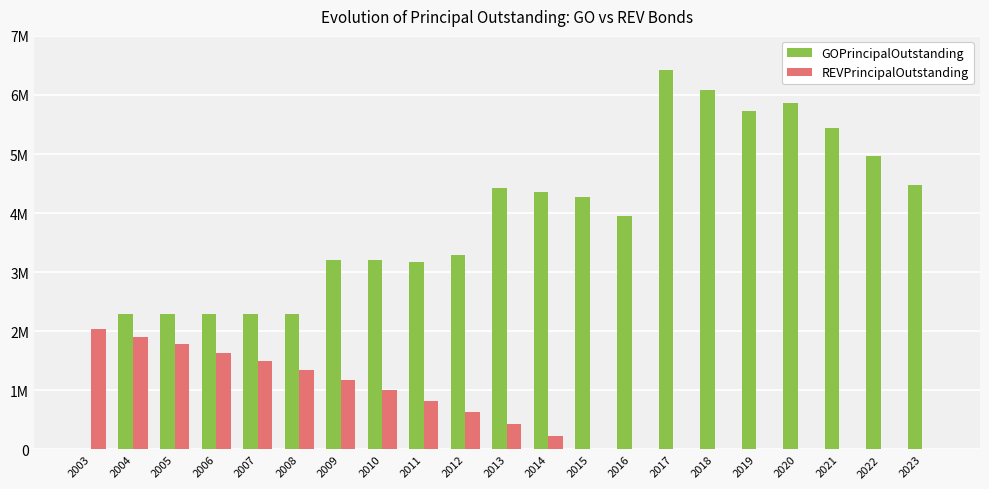

What is the difference between the highest and lowest values at 2018?

6080000